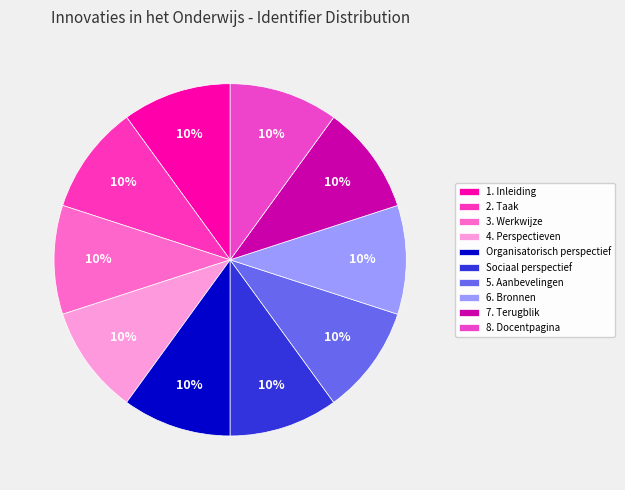

Combined, what portion of the pie is 4. Perspectieven and 8. Docentpagina?

20.0%